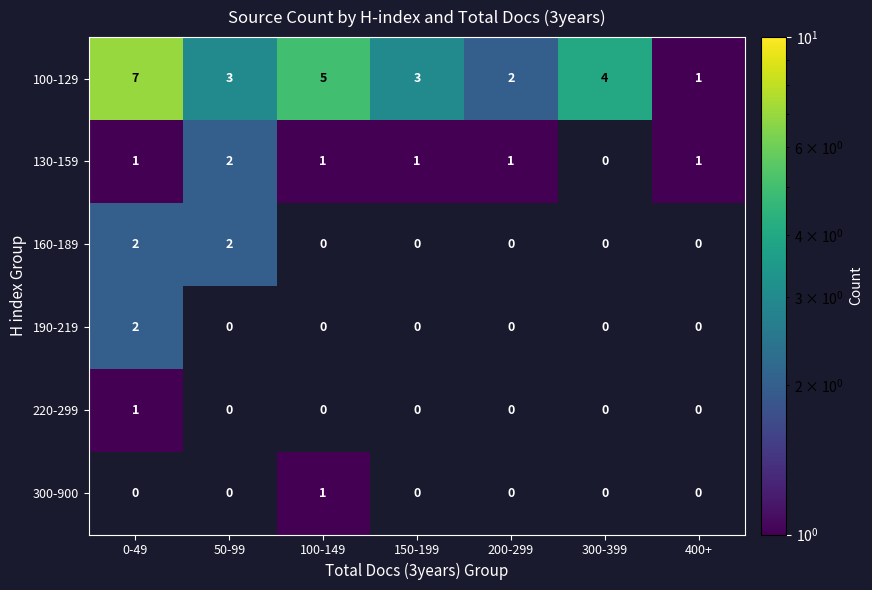

What is the difference between the maximum and minimum values in the 100-129 series?

6